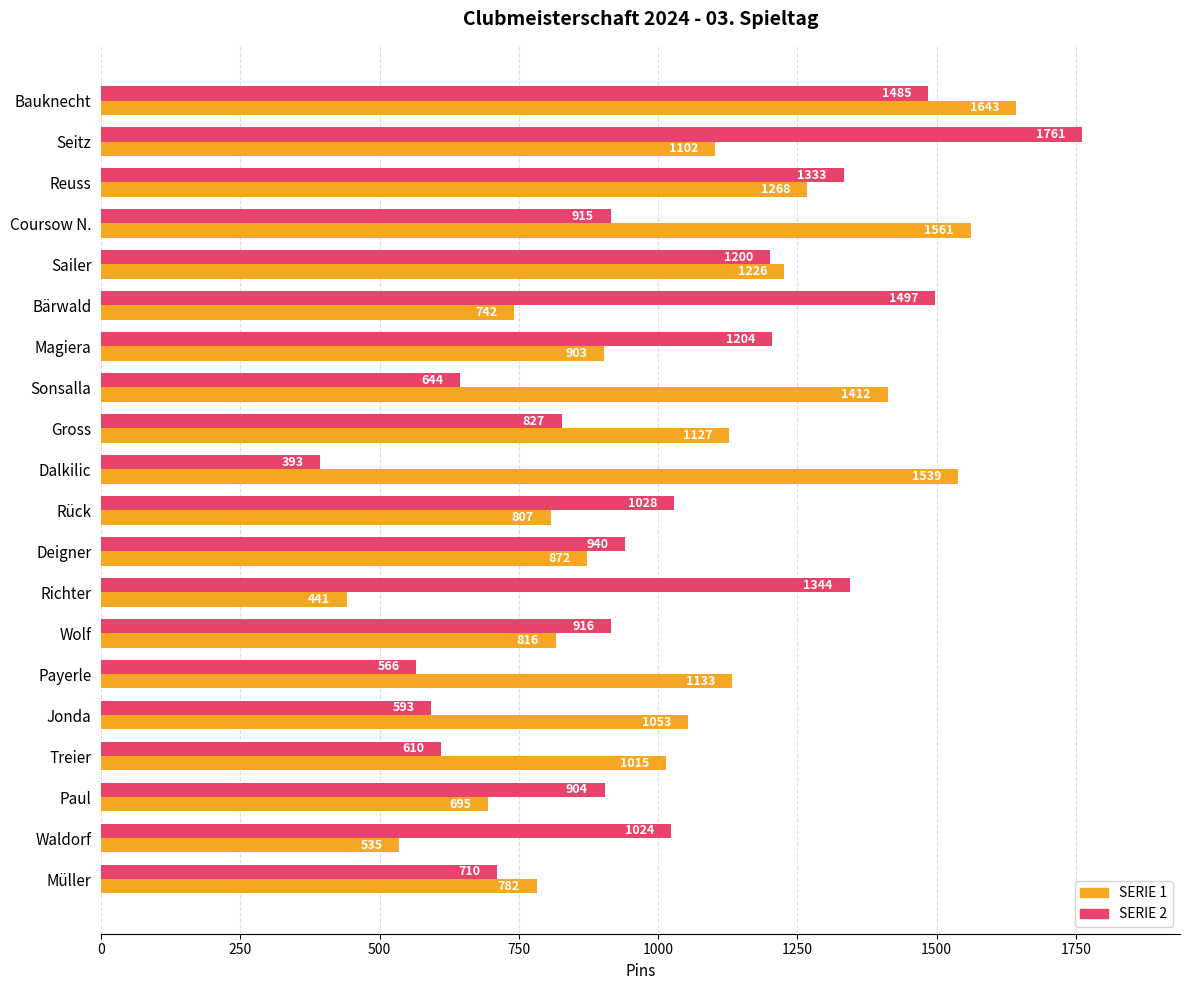

At which category is the sum across all series the highest?

Bauknecht